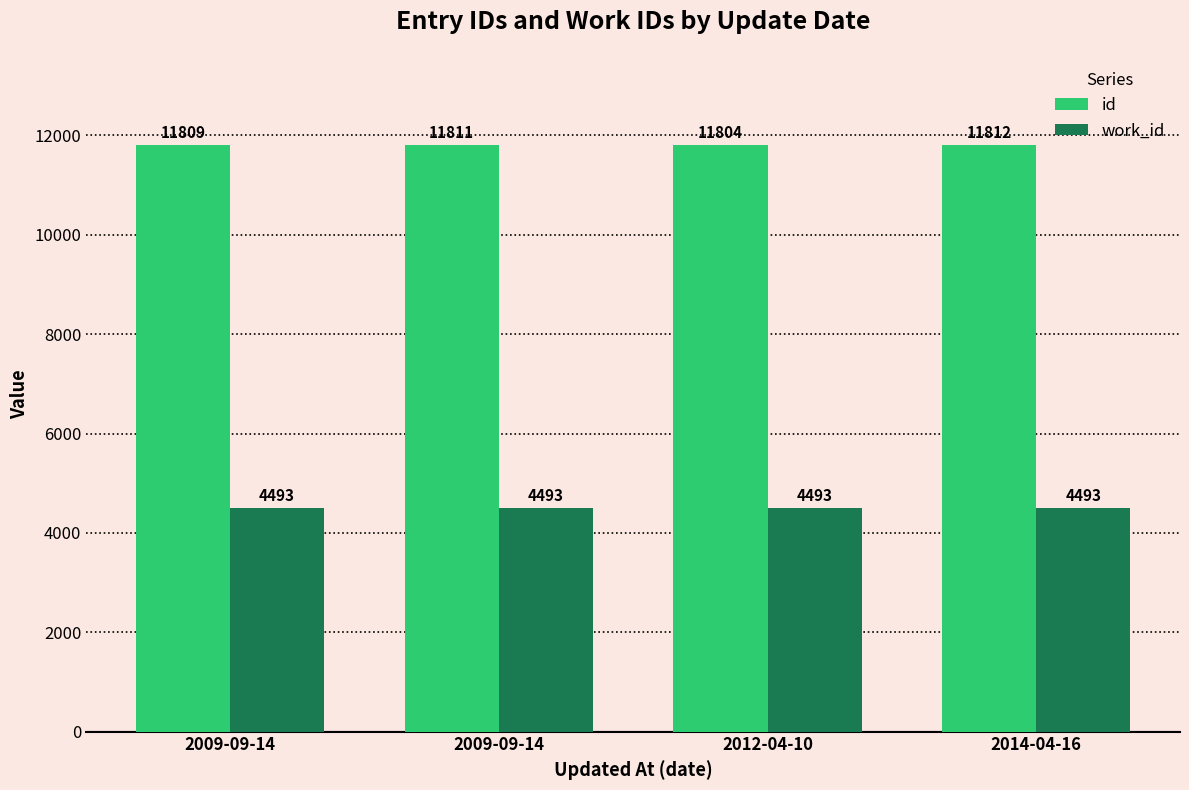

Rank the series at 2009-09-14 from highest to lowest value.

id, work_id